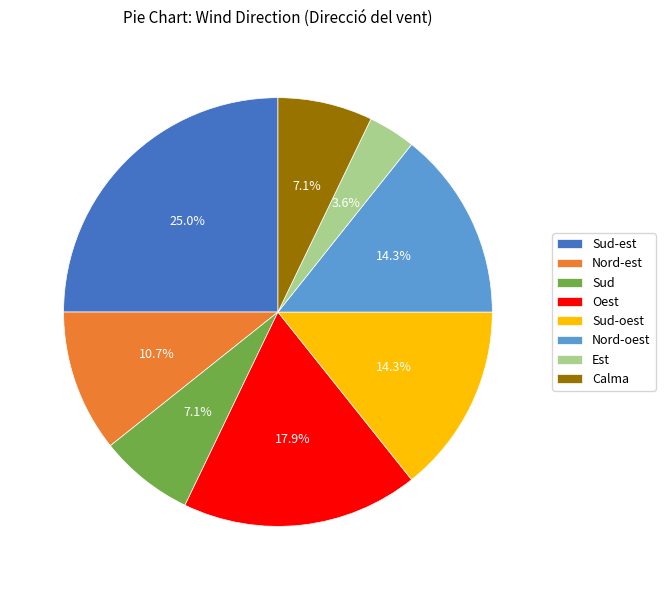

To the nearest percent, what is the difference between the largest and smallest slice percentages?

21%